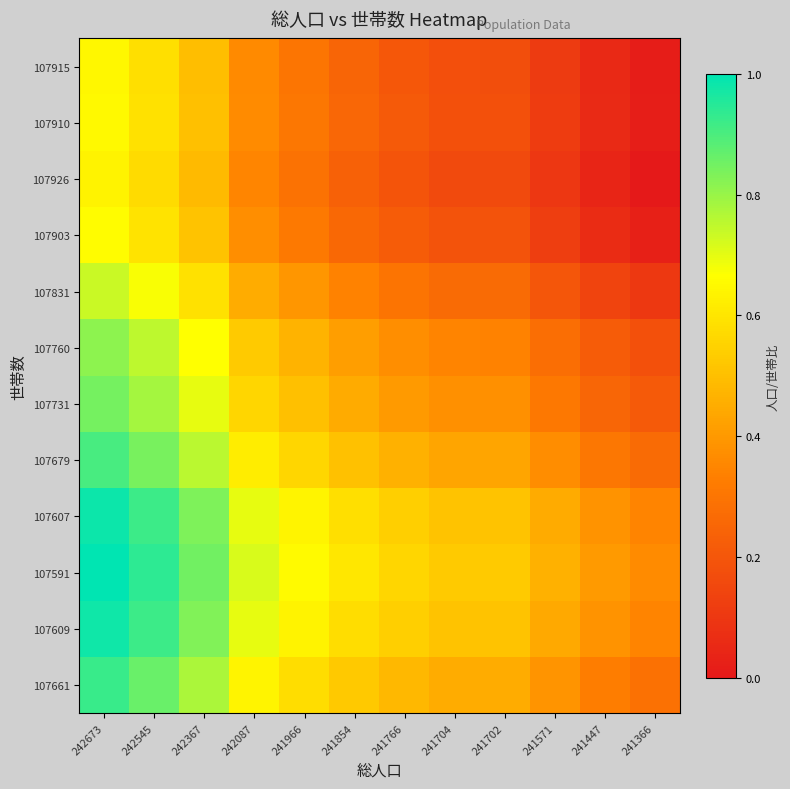

Which category has the lowest value across all series?

241366